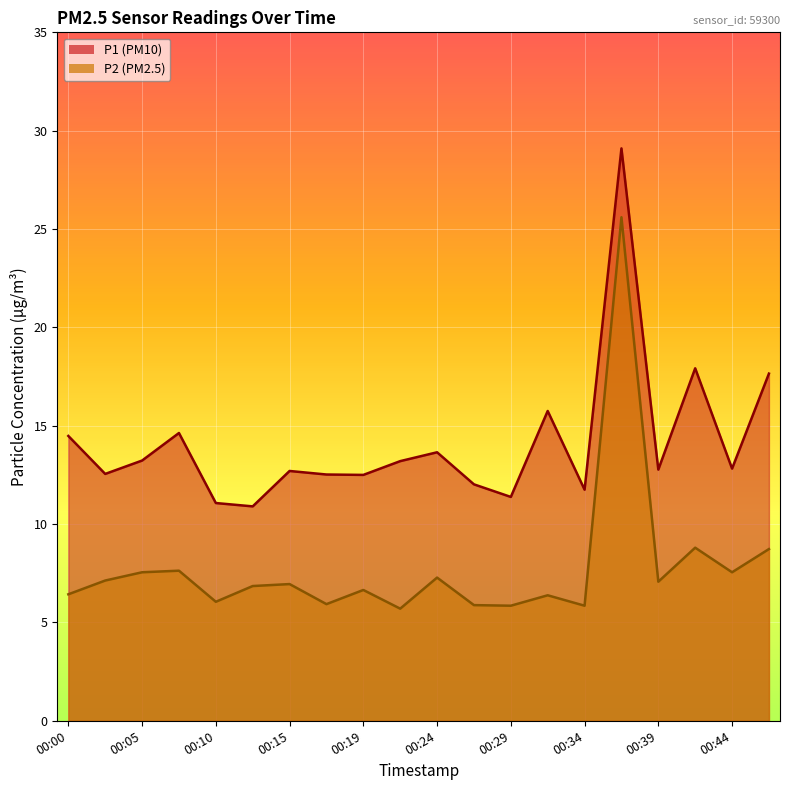

How many data points in P2 are above 6?

15